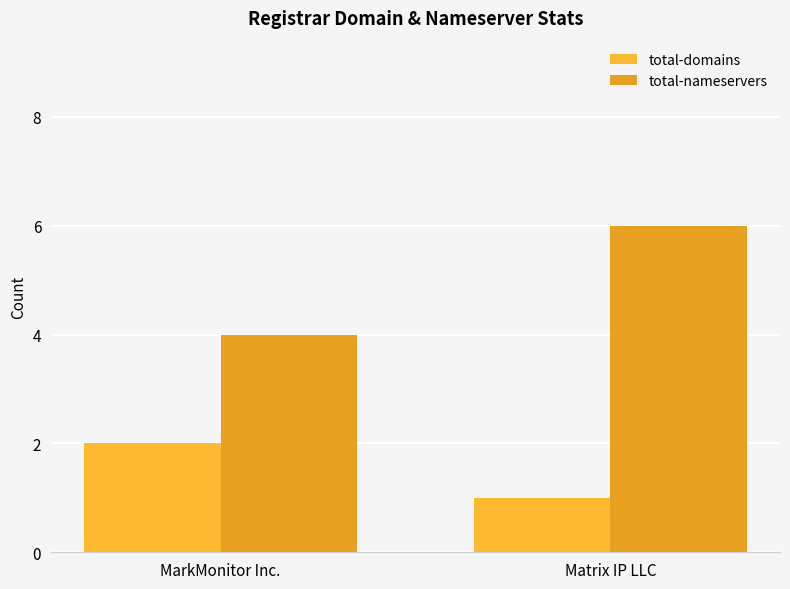

Reading left to right, what are all the values shown in this chart?

total-domains: MarkMonitor Inc.=2	Matrix IP LLC=1
total-nameservers: MarkMonitor Inc.=4	Matrix IP LLC=6